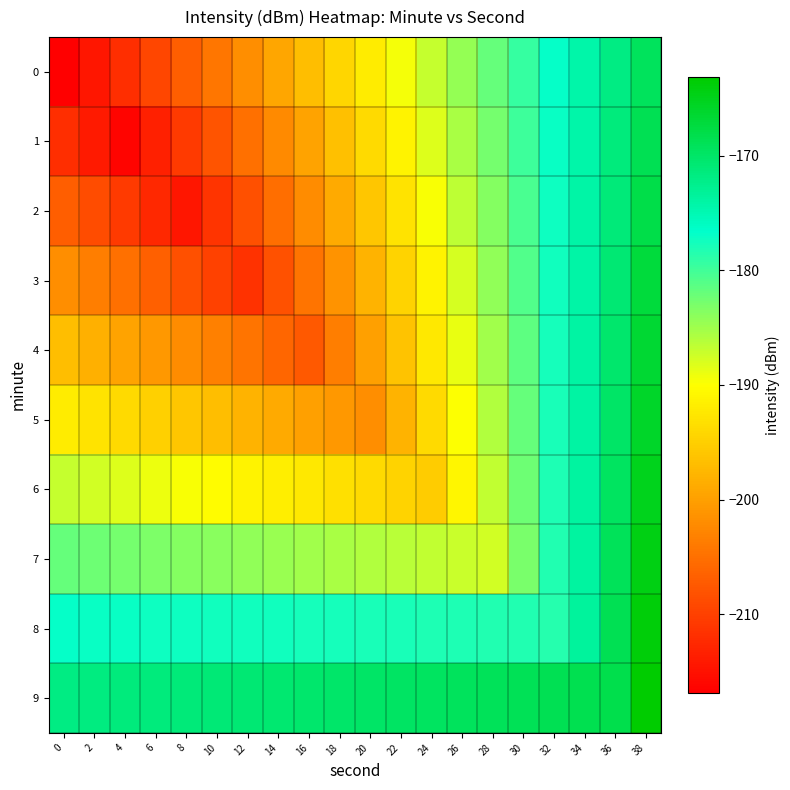

What is the smallest value displayed?

-216.9